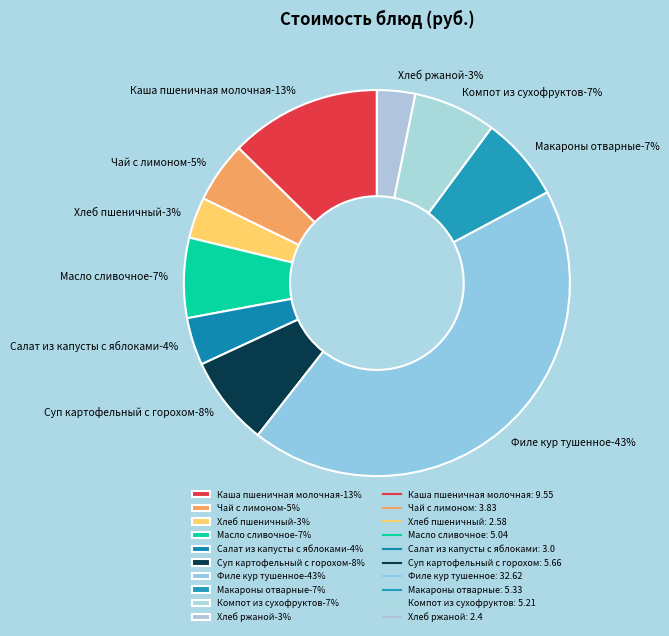

True or false: Чай с лимоном accounts for 1% of the total.

False